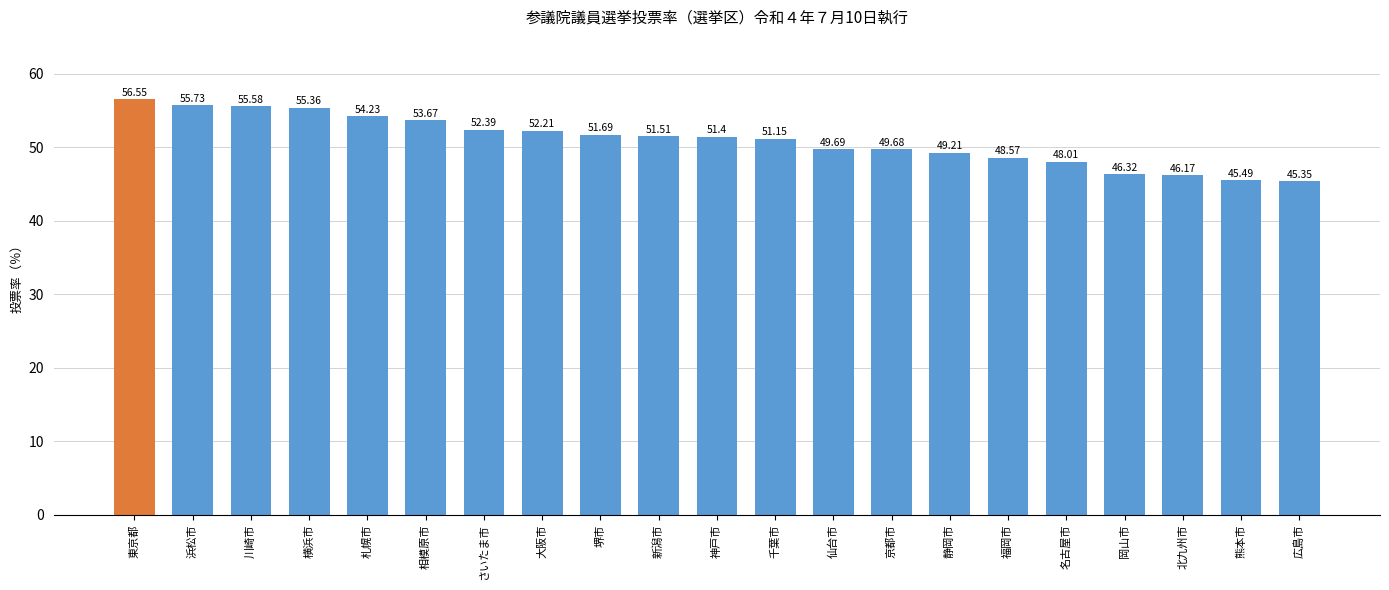

Where does the data first go above 51?

東京都